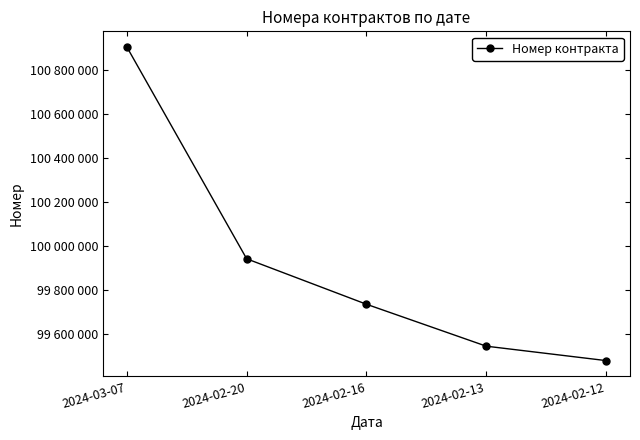

What is the sum of all values?

499594463